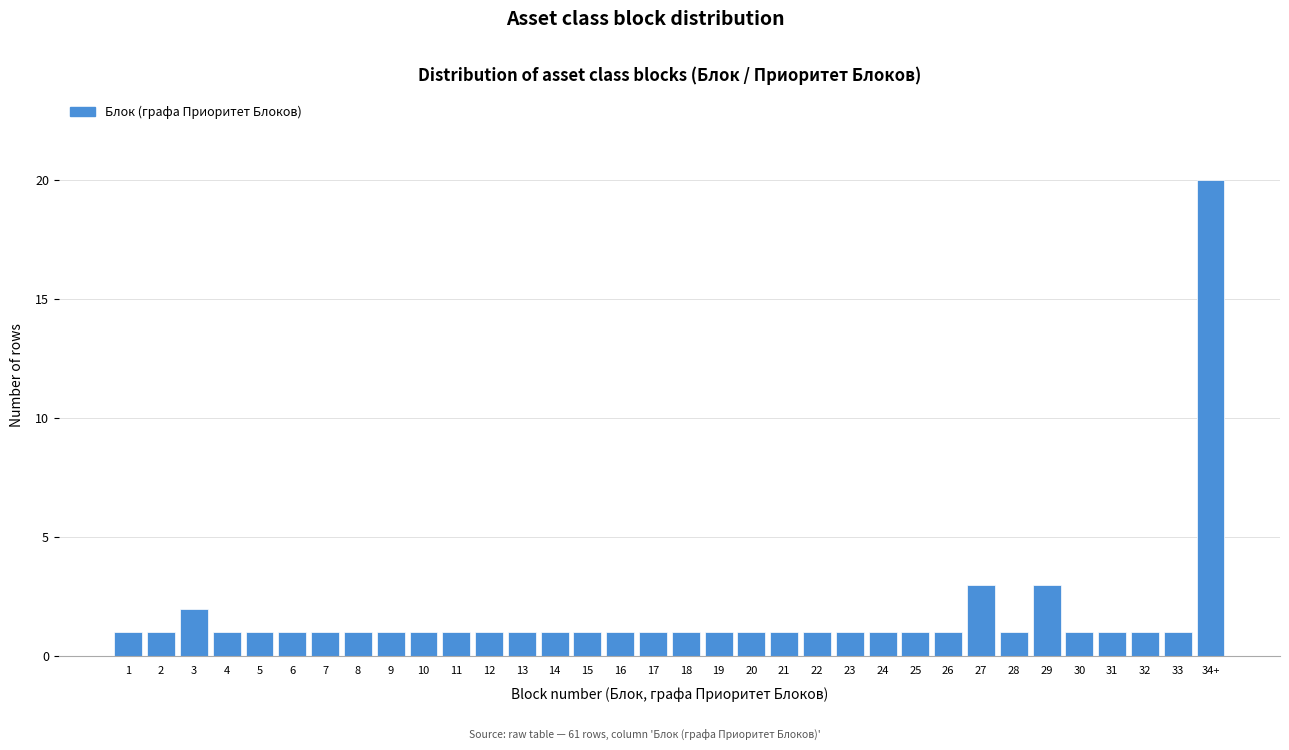

What is the sum of all values?

58